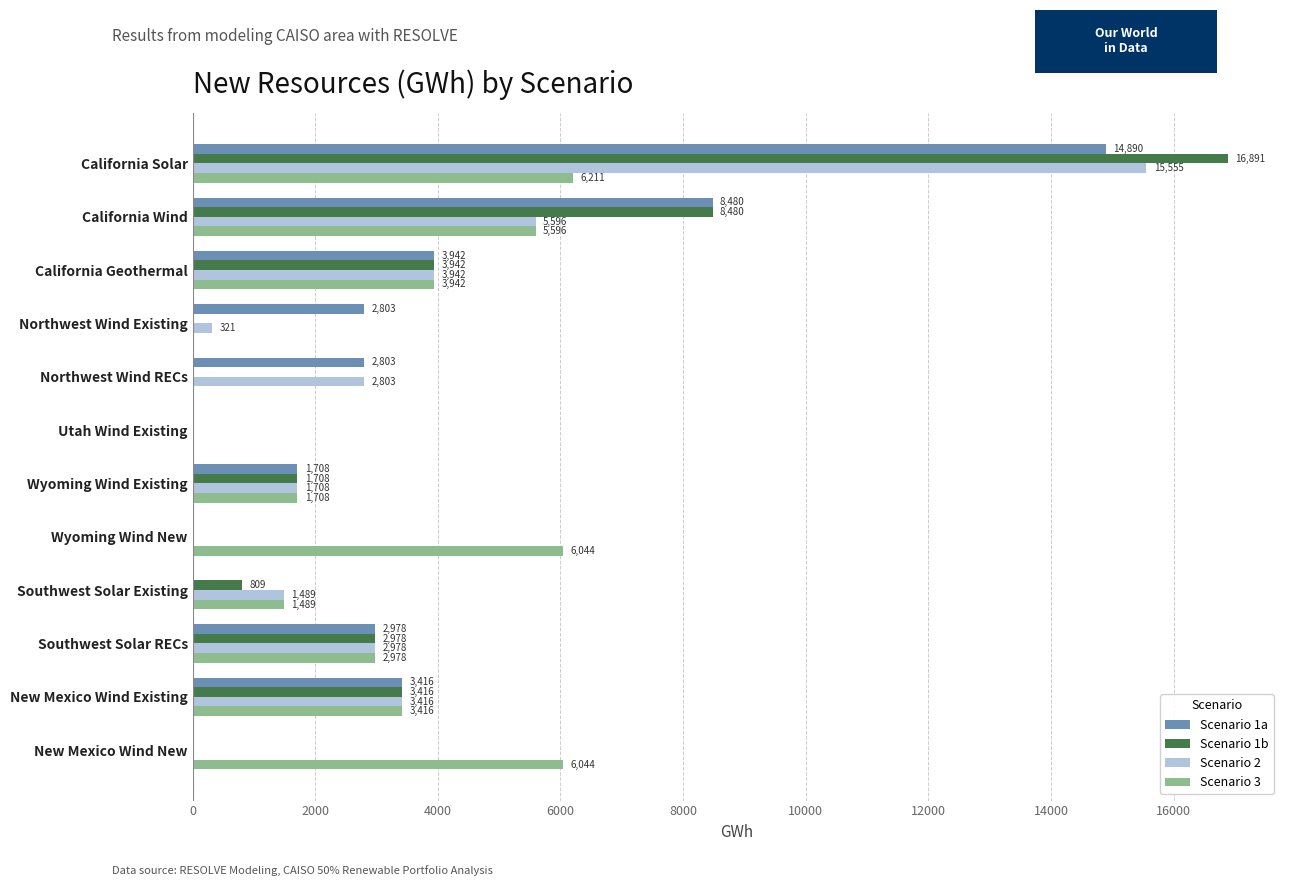

Which series has the largest total across all categories?

Scenario 1a